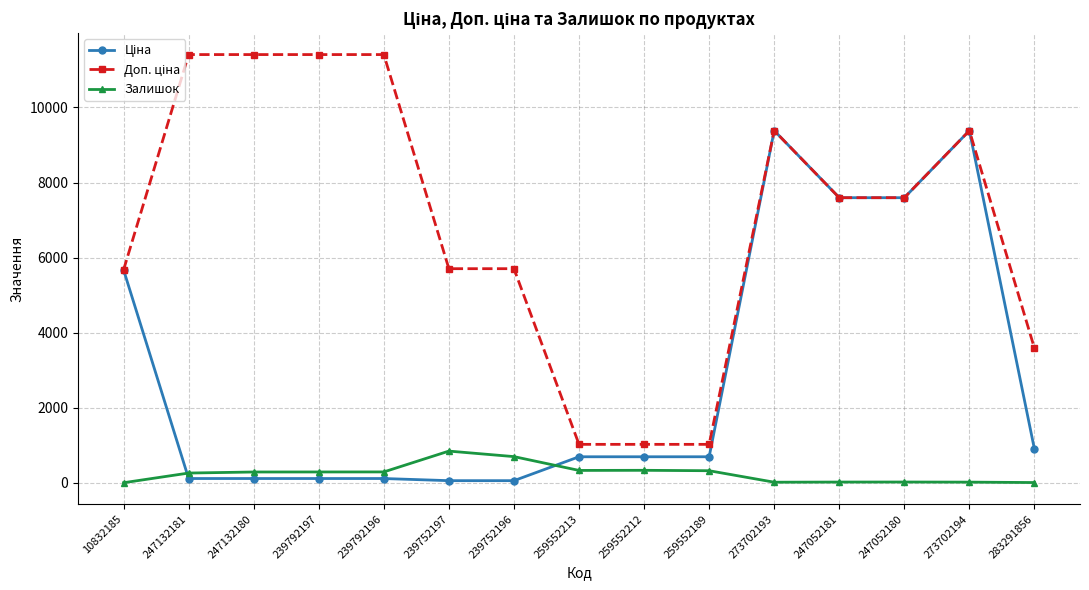

At how many categories does at least one series exceed 6829?

8